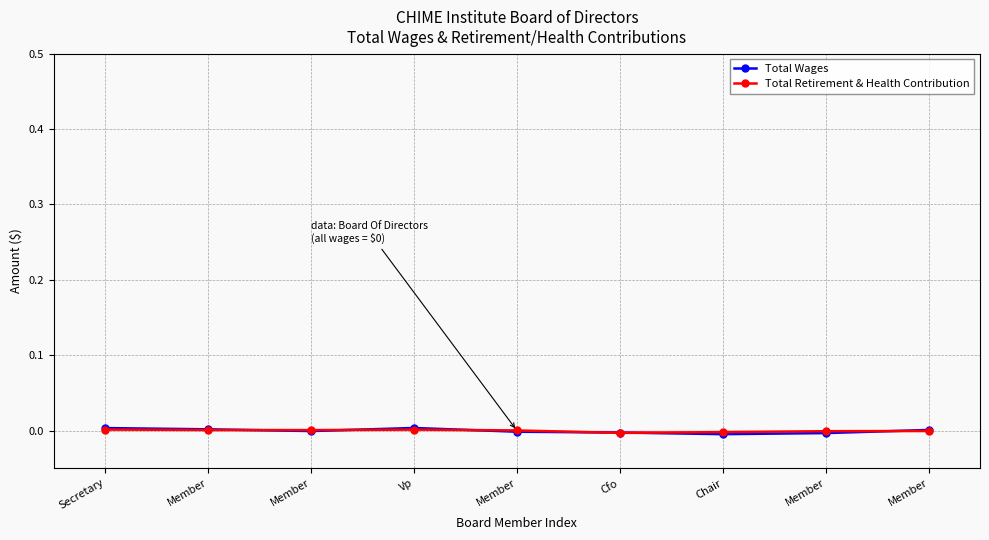

Is it true that Total Retirement & Health Contribution equals 0.0 at Vp?

True